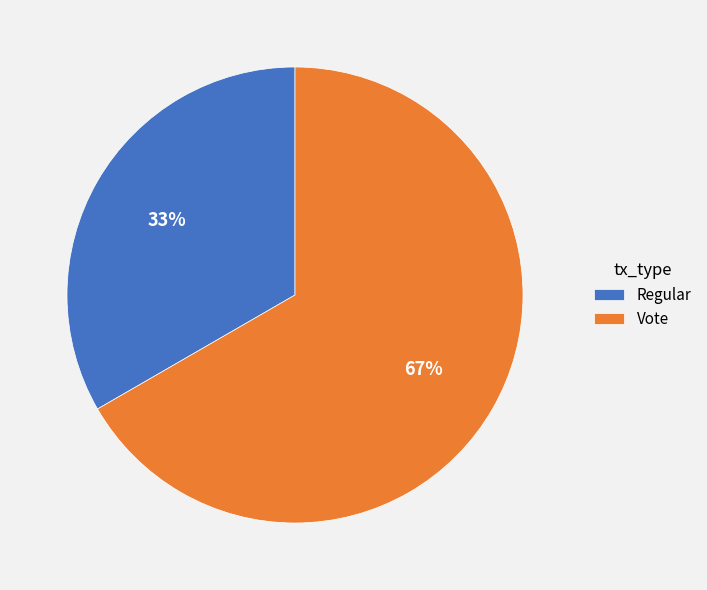

How many segments does this pie chart have?

2